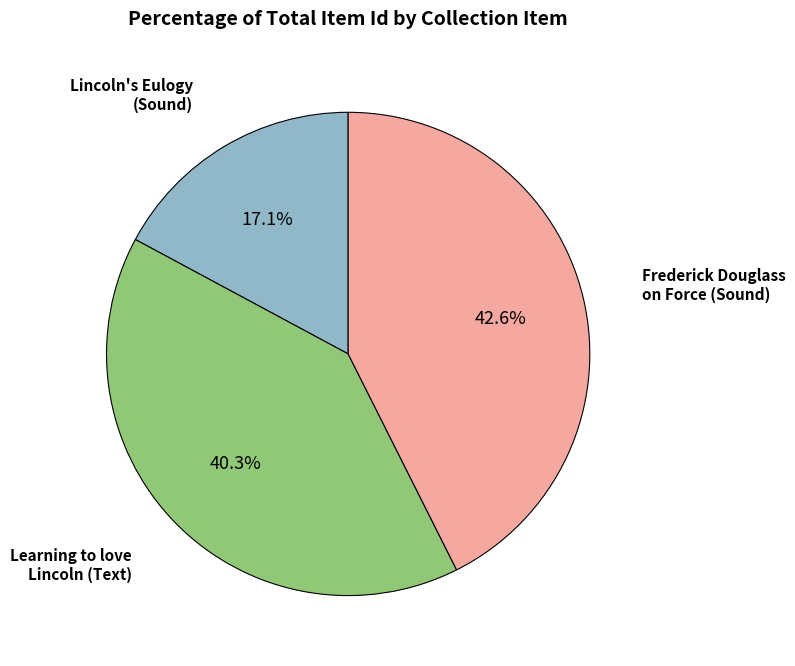

Is there a majority slice in this chart?

No